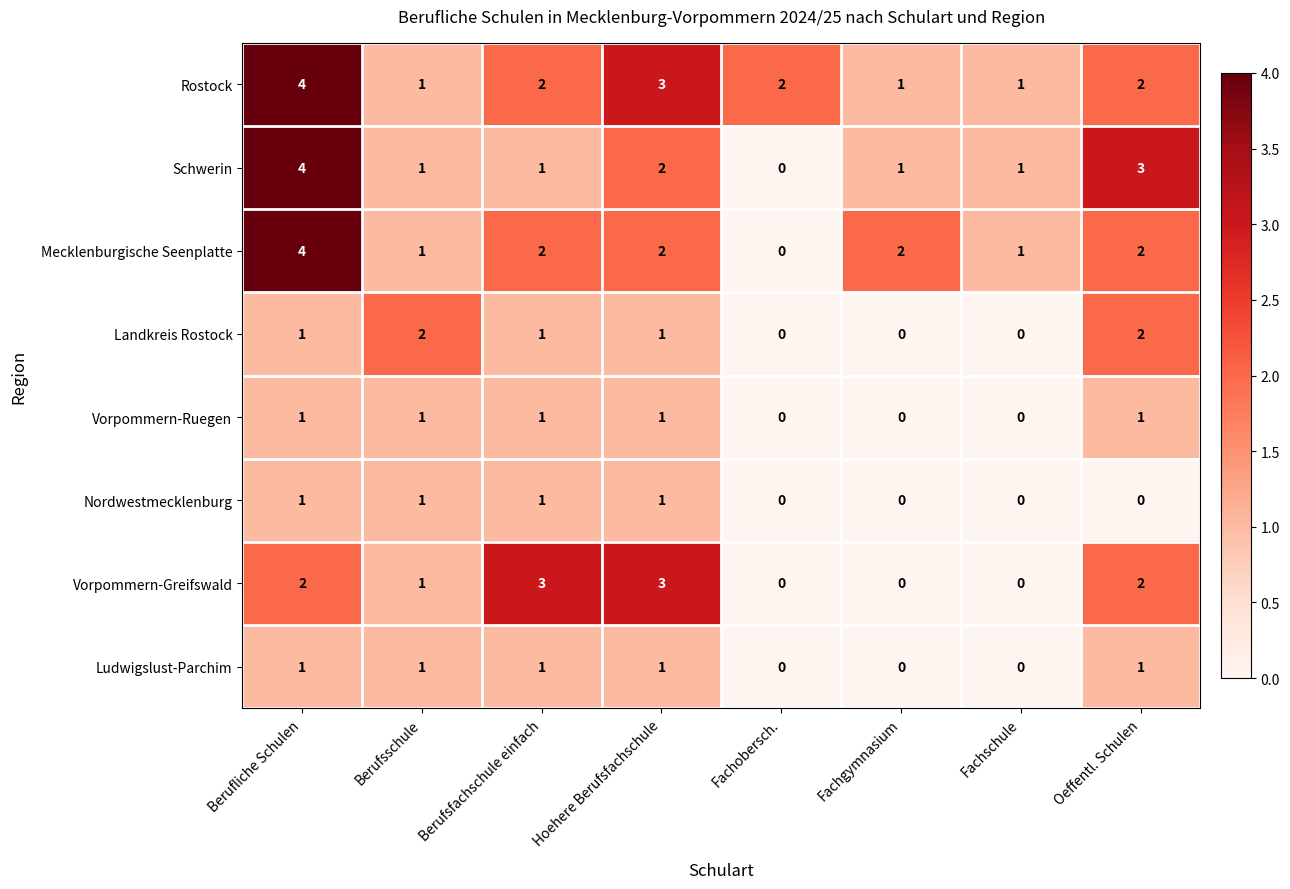

What is the sum of all Nordwestmecklenburg values?

4